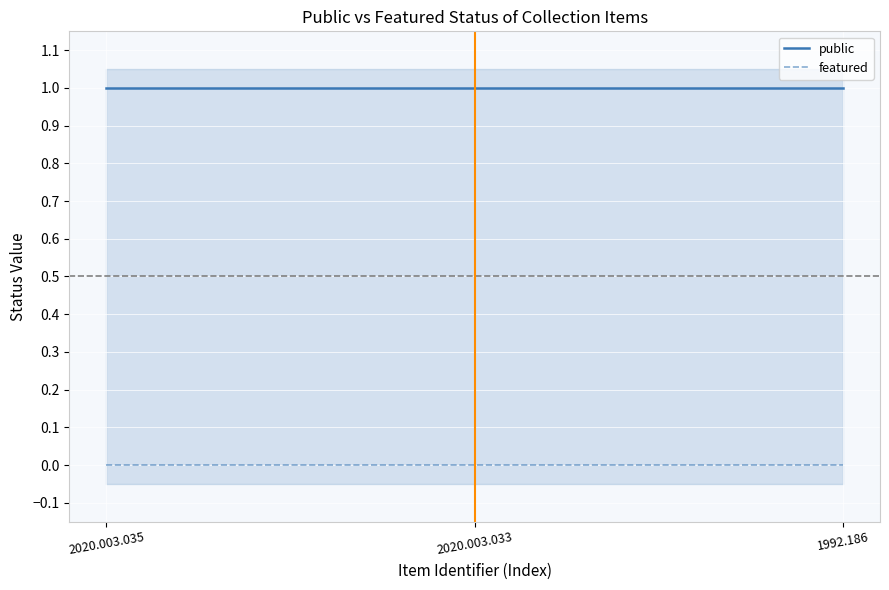

Reading left to right, what are all the values shown in this chart?

public: 1	1	1
featured: 0	0	0